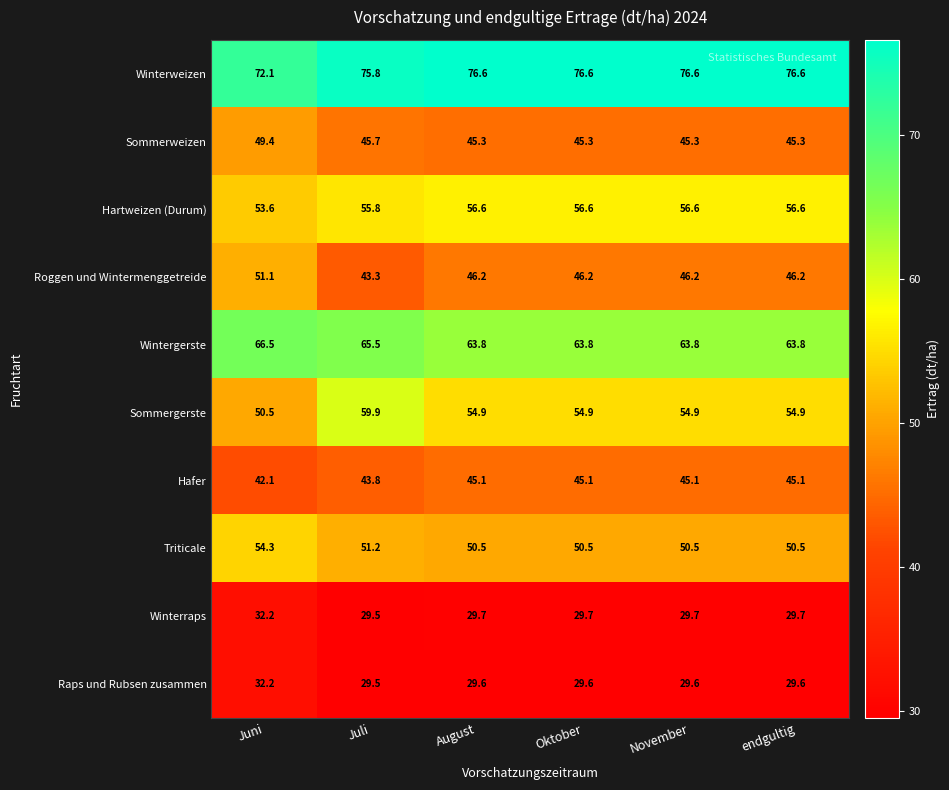

Count the Winterraps values in the range 29 to 30.

5